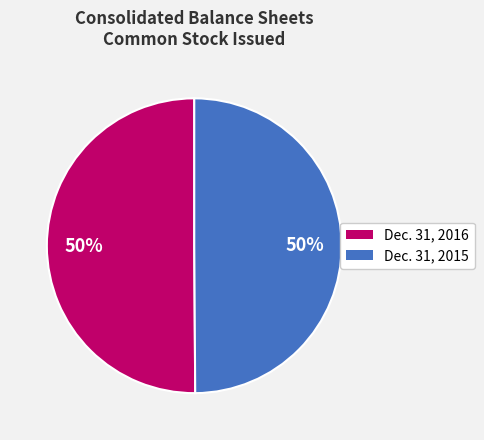

Count the number of slices in the pie.

2